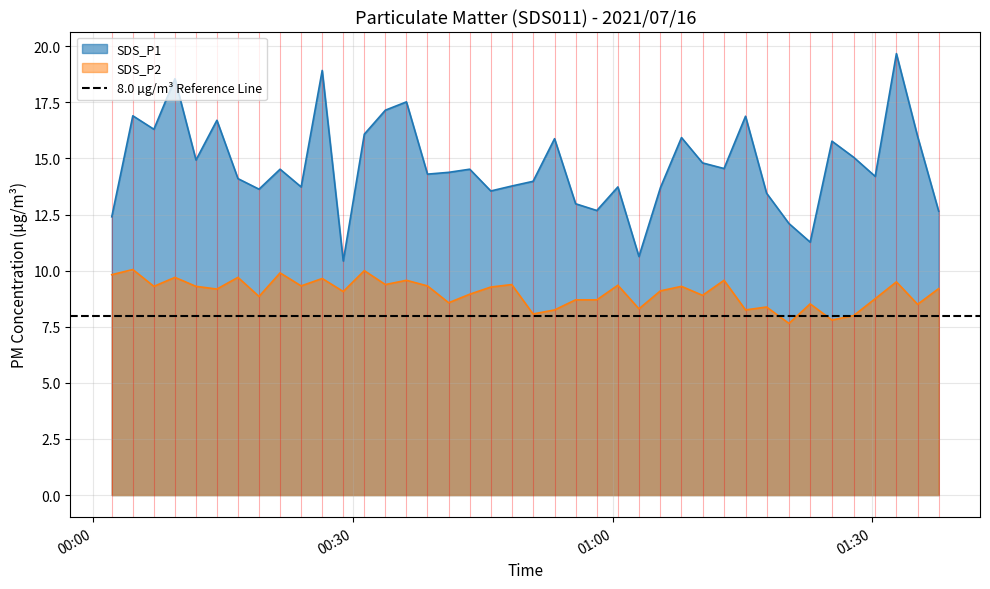

Where does the SDS_P1 series first go above 14?

2021/07/16 00:04:33